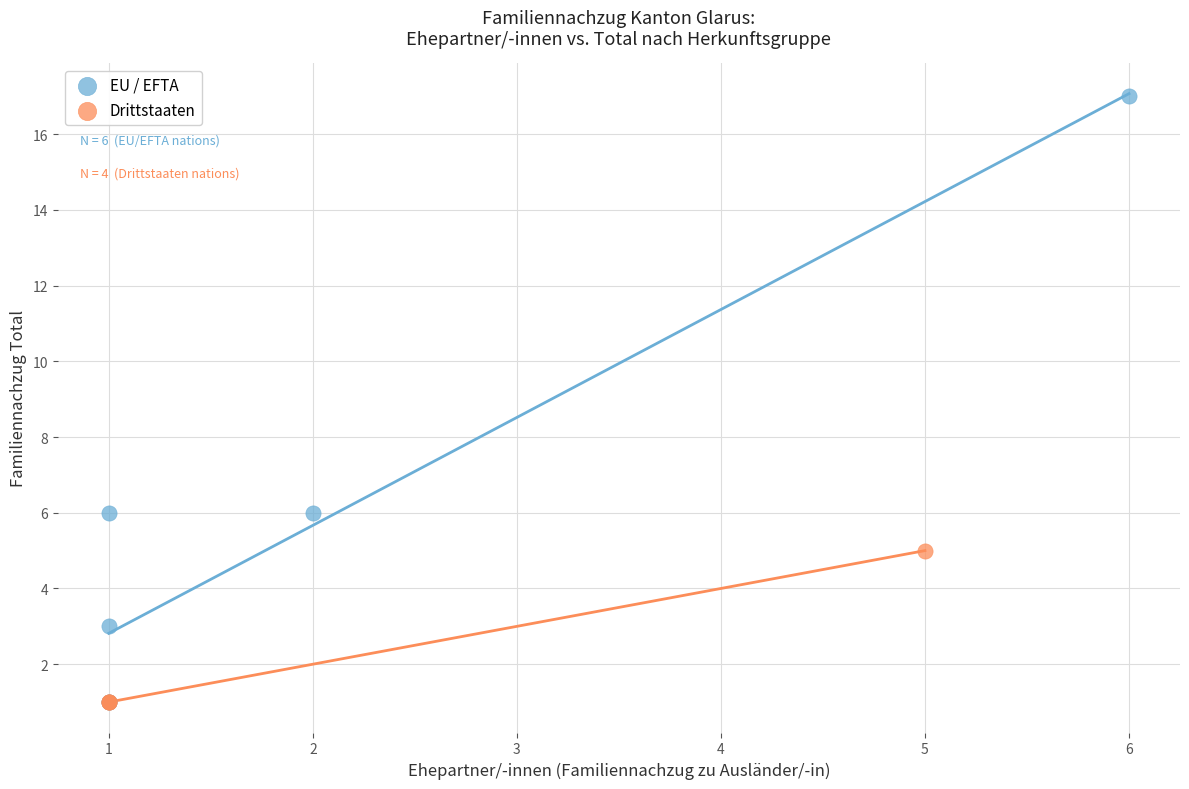

Which series has the widest spread of Y values?

EU / EFTA